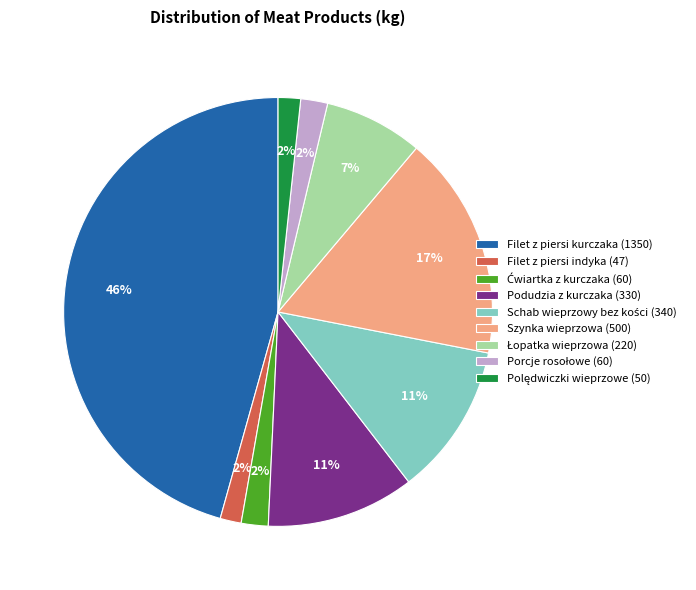

Combined, do Filet z piersi kurczaka (1350) and Szynka wieprzowa (500) account for over 50%?

Yes